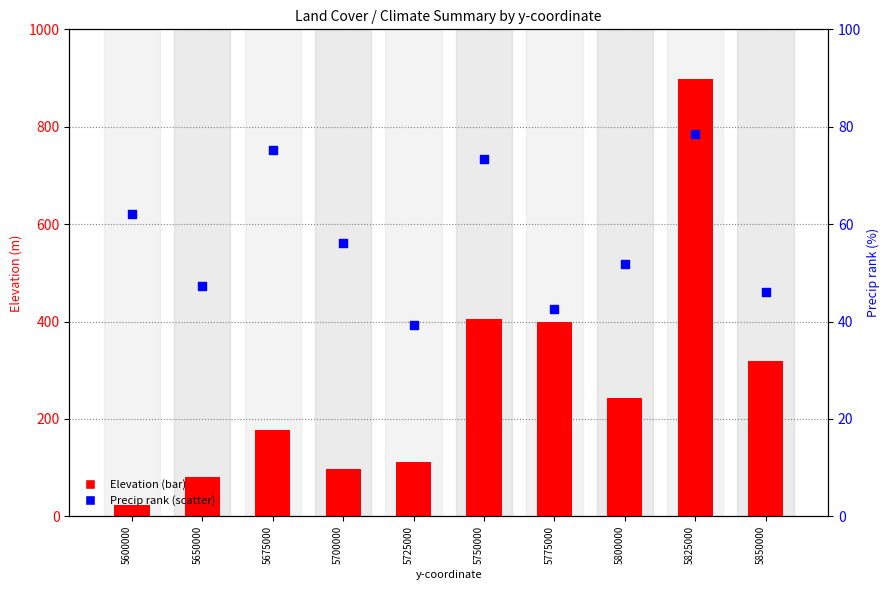

What is the total value across all series at 5675000?

252.0